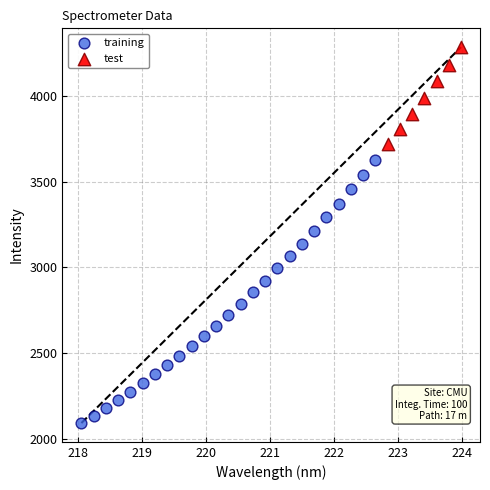

Which series has the largest Y range (max minus min)?

training